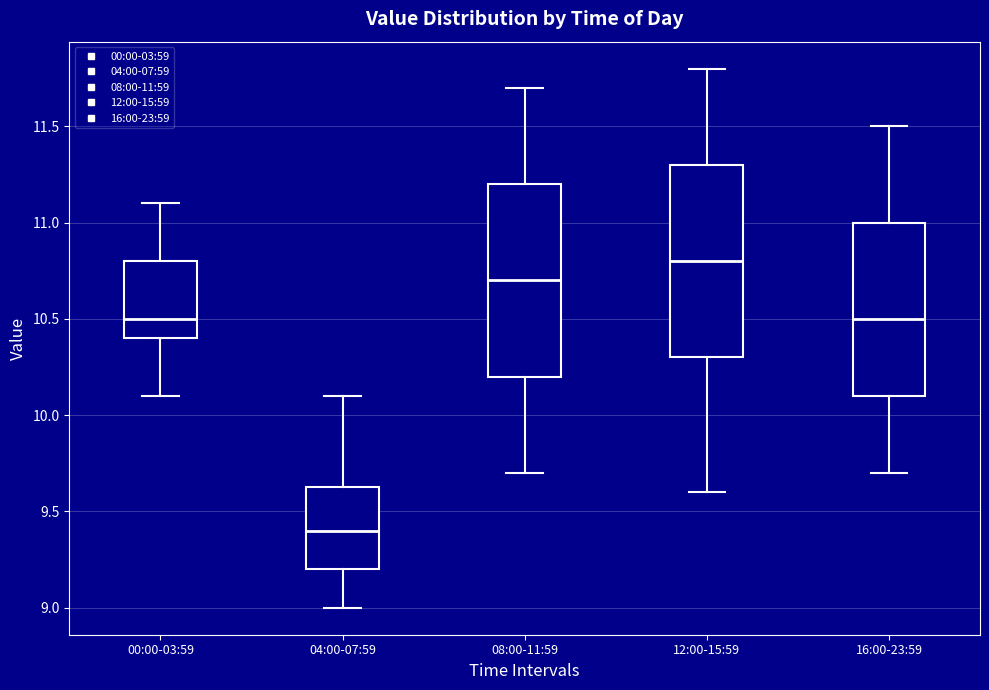

Reading left to right, read every box against the y-axis: the position of its median line, the range the box covers, and the ends of its whiskers. The values are not printed on the chart, so give them approximately, as read against the axis.

00:00-03:59: median 10.50, box 10.40 to 10.80, whiskers 10.10 to 11.10
04:00-07:59: median 9.40, box 9.20 to 9.65, whiskers 9.00 to 10.10
08:00-11:59: median 10.70, box 10.20 to 11.20, whiskers 9.70 to 11.70
12:00-15:59: median 10.80, box 10.30 to 11.30, whiskers 9.60 to 11.80
16:00-23:59: median 10.50, box 10.10 to 11.00, whiskers 9.70 to 11.50